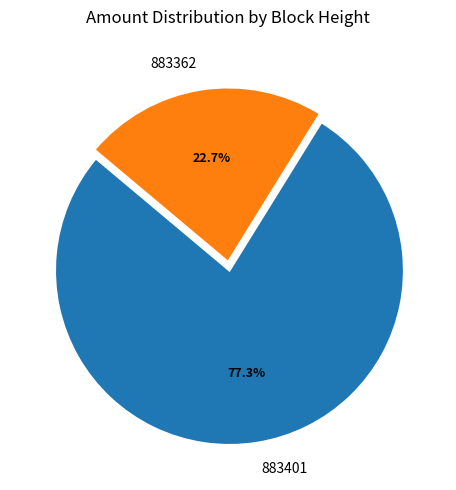

Count the number of slices in the pie.

2